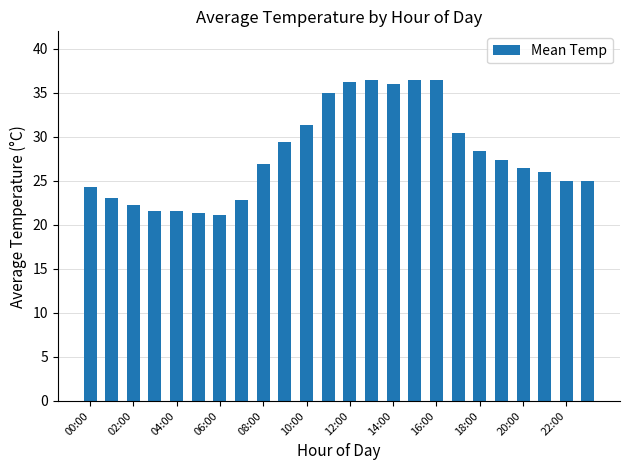

Are the bars grouped side by side (vs. stacked)?

No